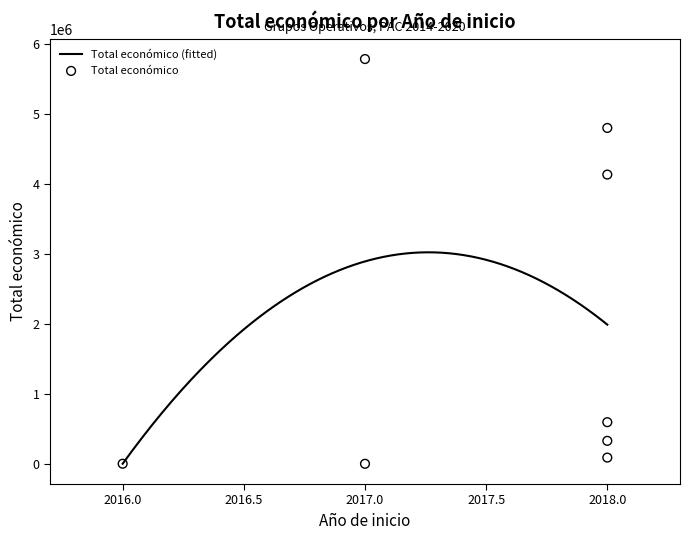

Which has a higher value, 2018 or 2017?

2017